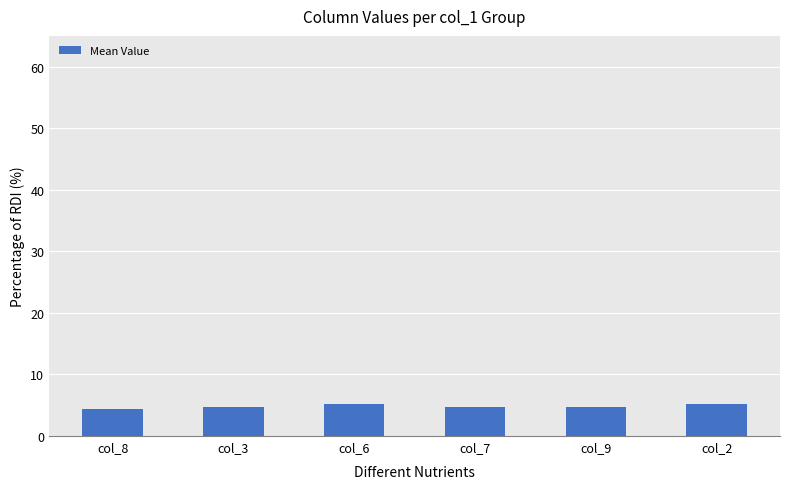

The value at col_2 is 5.2. True or false?

True